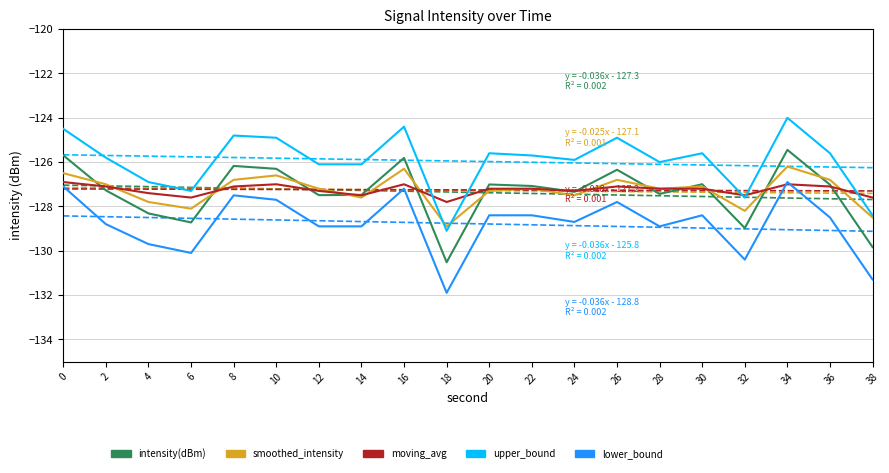

At which category does the chart reach its peak across all series?

34